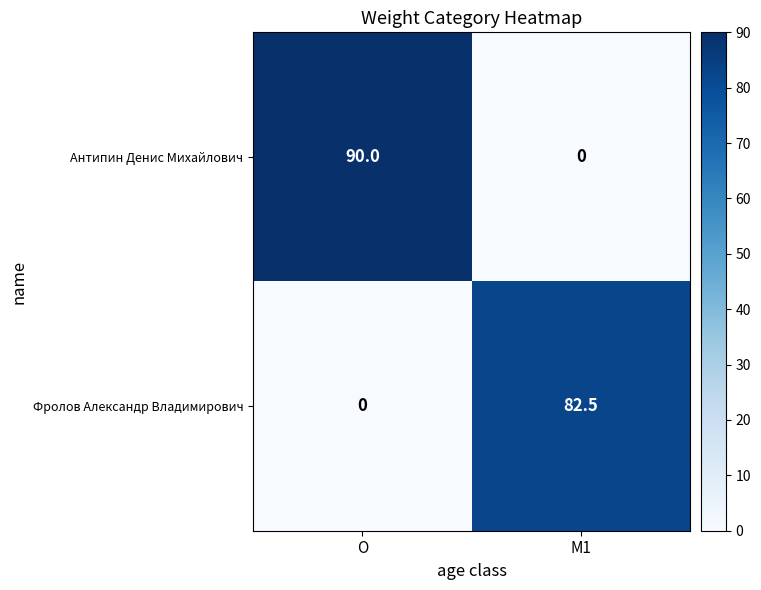

Which series has the largest range (max minus min)?

Антипин Денис Михайлович